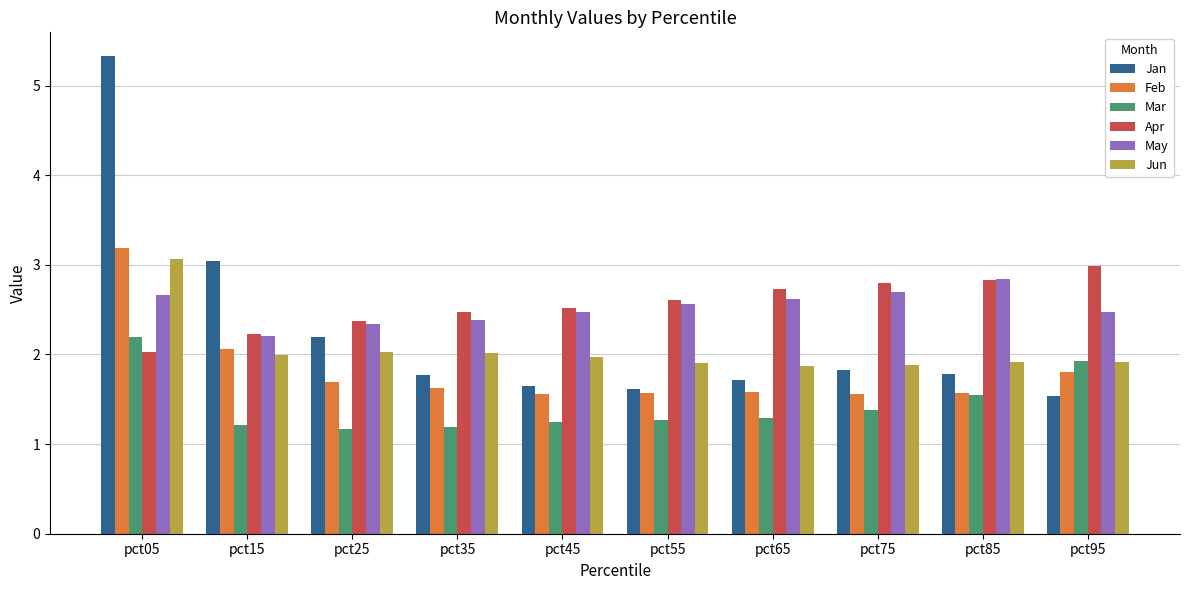

How many series are shown in this chart?

6